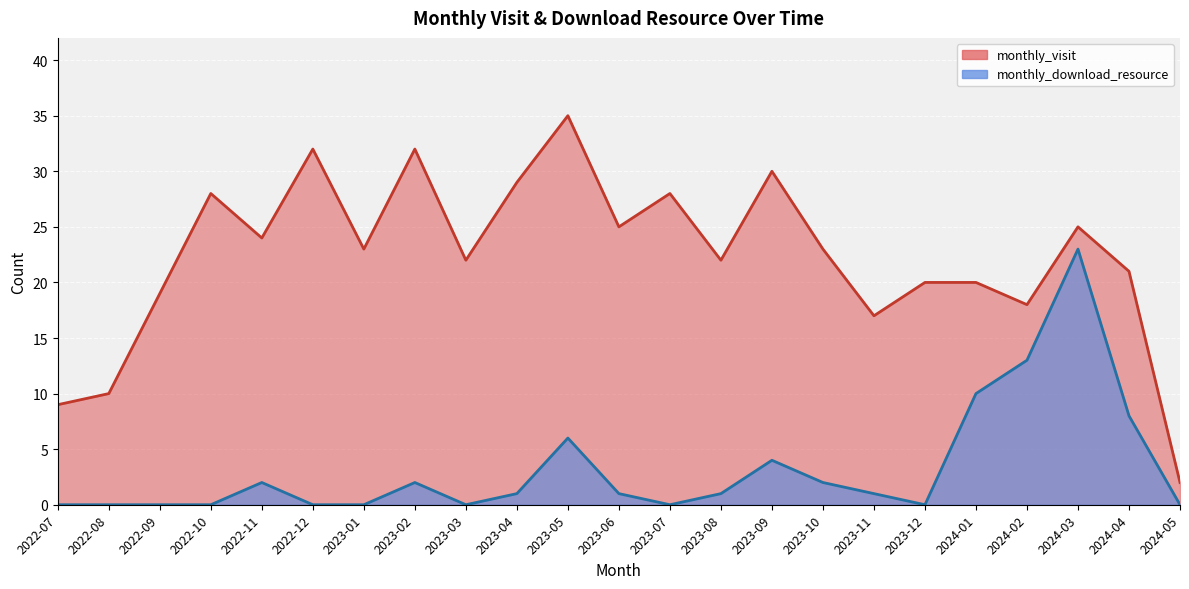

Count the number of data series in this chart.

2